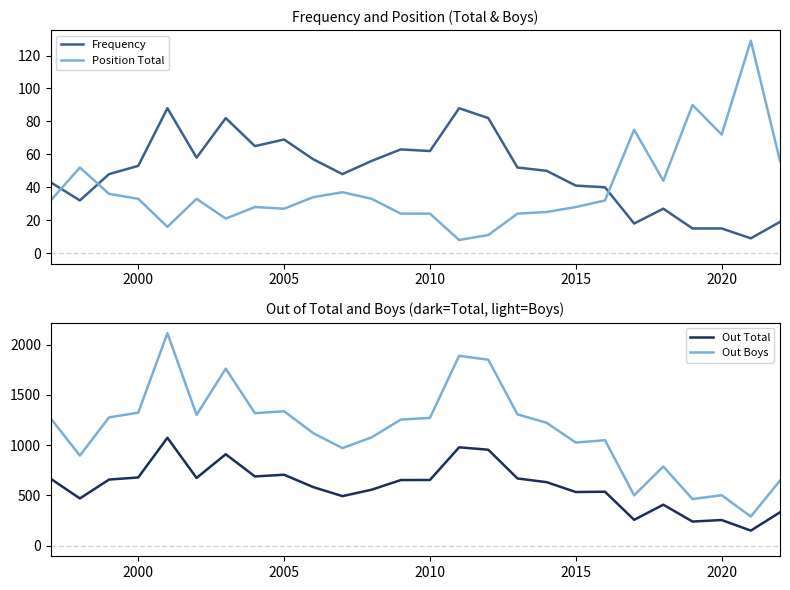

What is the value of the Out Total point at the 12th from the left?

557